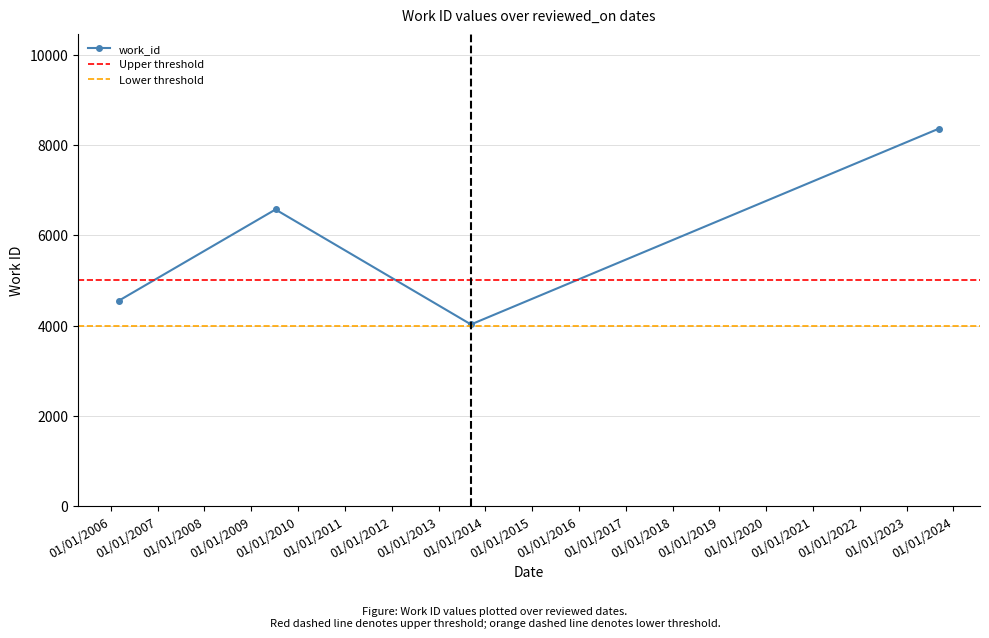

The chart shows a value of 8365 at 2023-09-11. True or false?

True